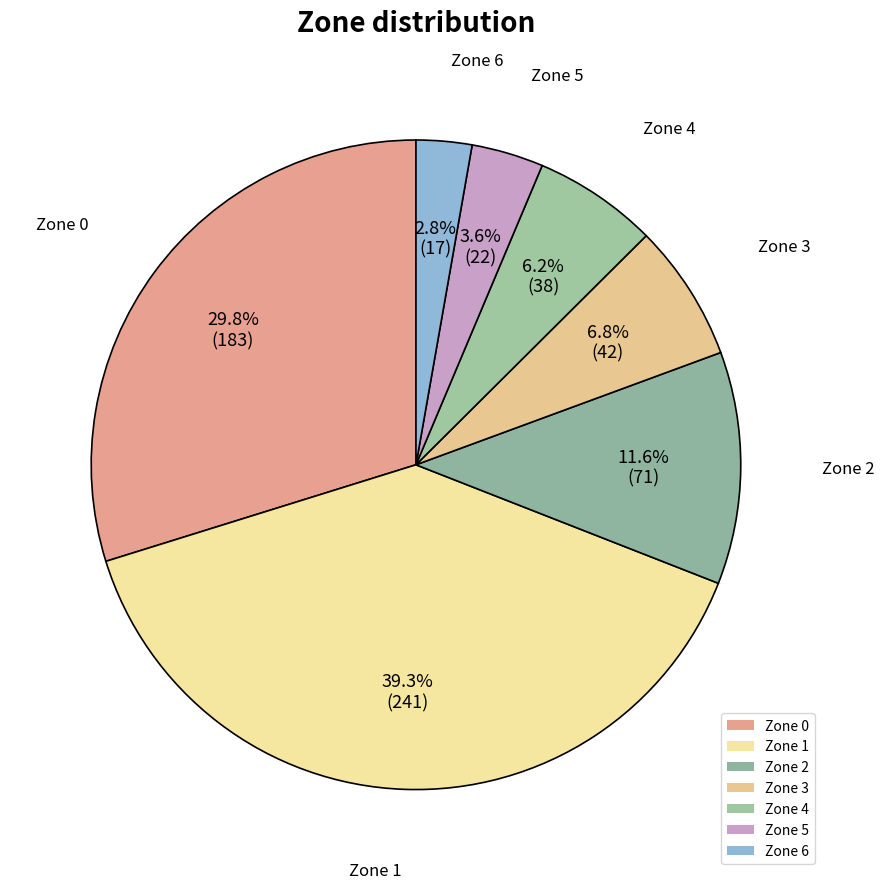

To the nearest percent, what is the average slice percentage?

14%